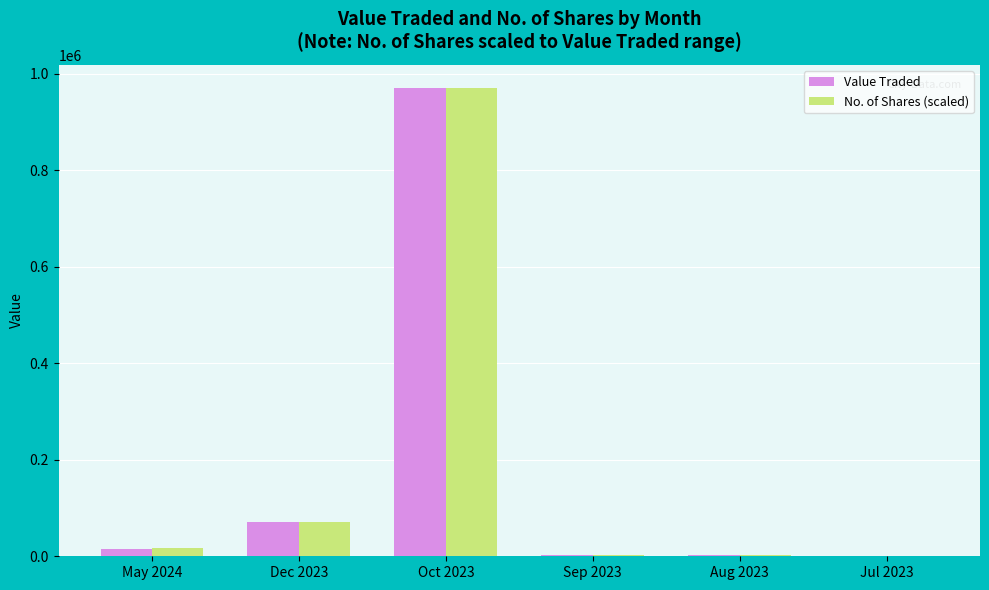

At which category is the sum across all series the highest?

Oct 2023